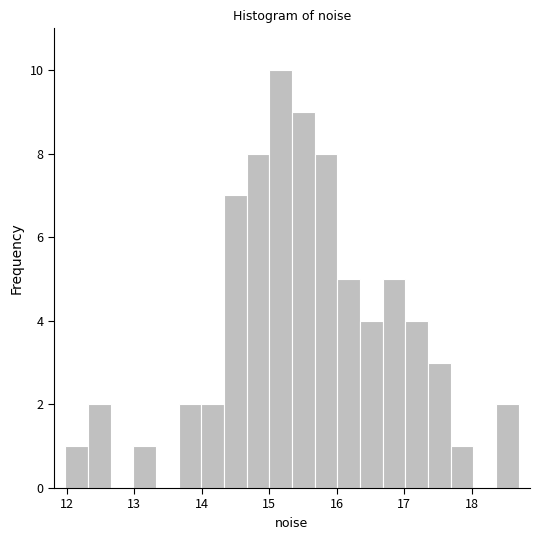

Read against the x-axis, roughly where is the centre of the tallest bar?

15.2